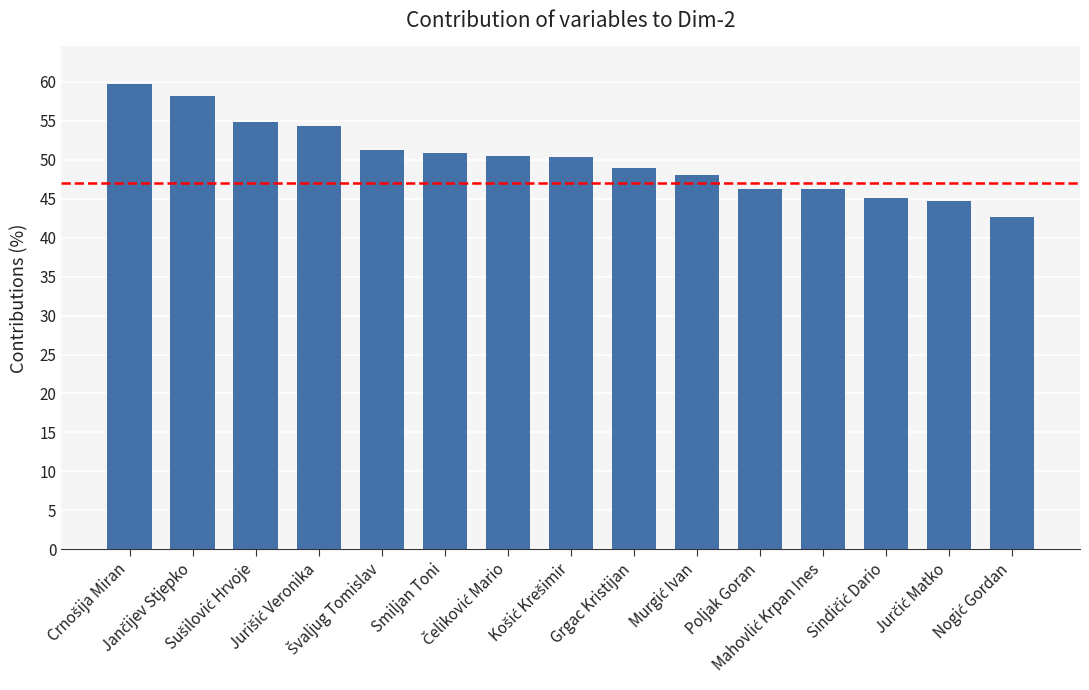

What is the value of the 15th bar from the left?

42.6